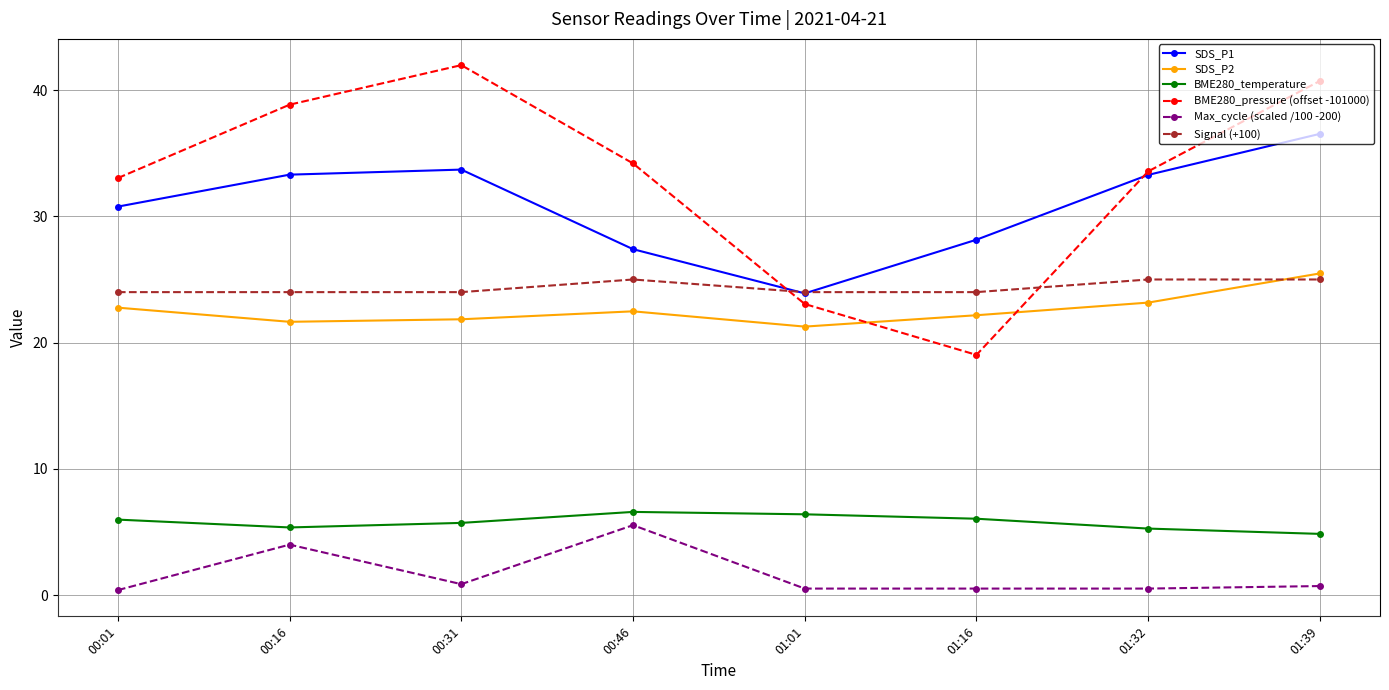

What is the label of the 3rd point from the left?

00:31